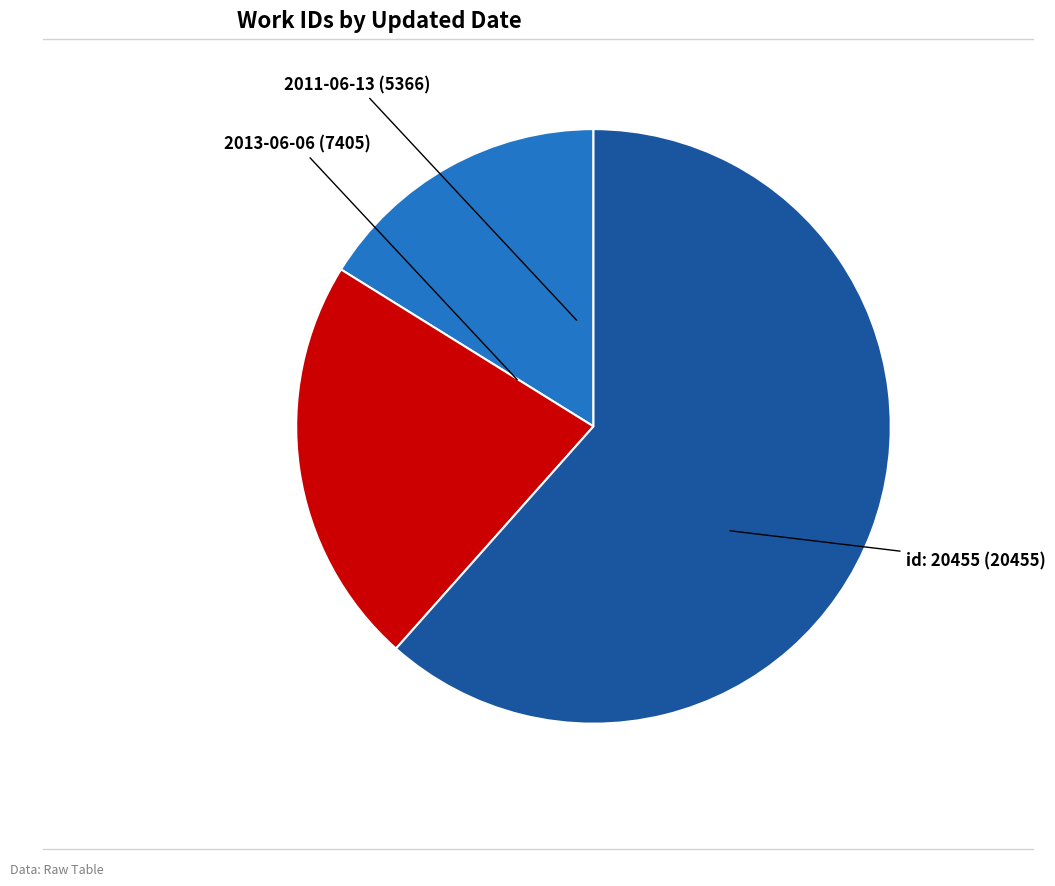

Count the number of slices in the pie.

3